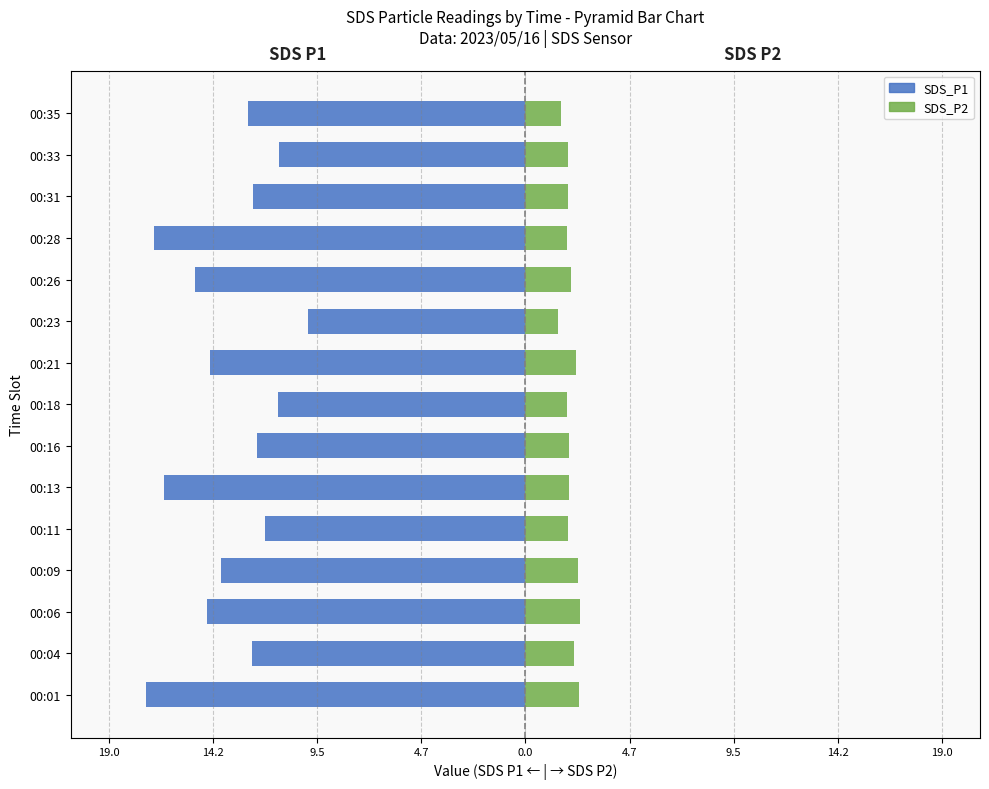

The SDS_P1 series shows -12.4 at 00:04. True or false?

True